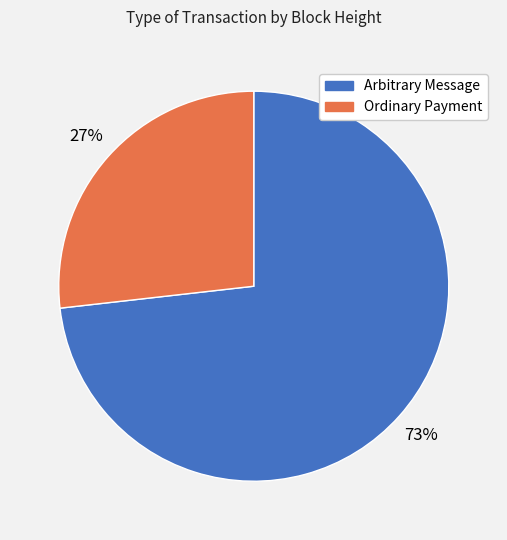

Is Ordinary Payment the majority of the pie?

No